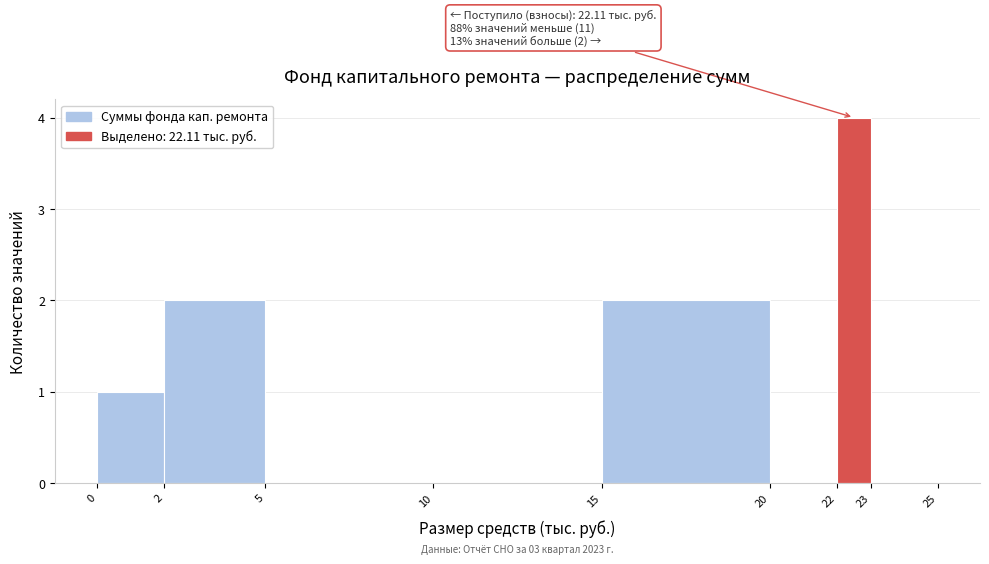

Over which range of the x-axis is the bar tallest?

22 to 23